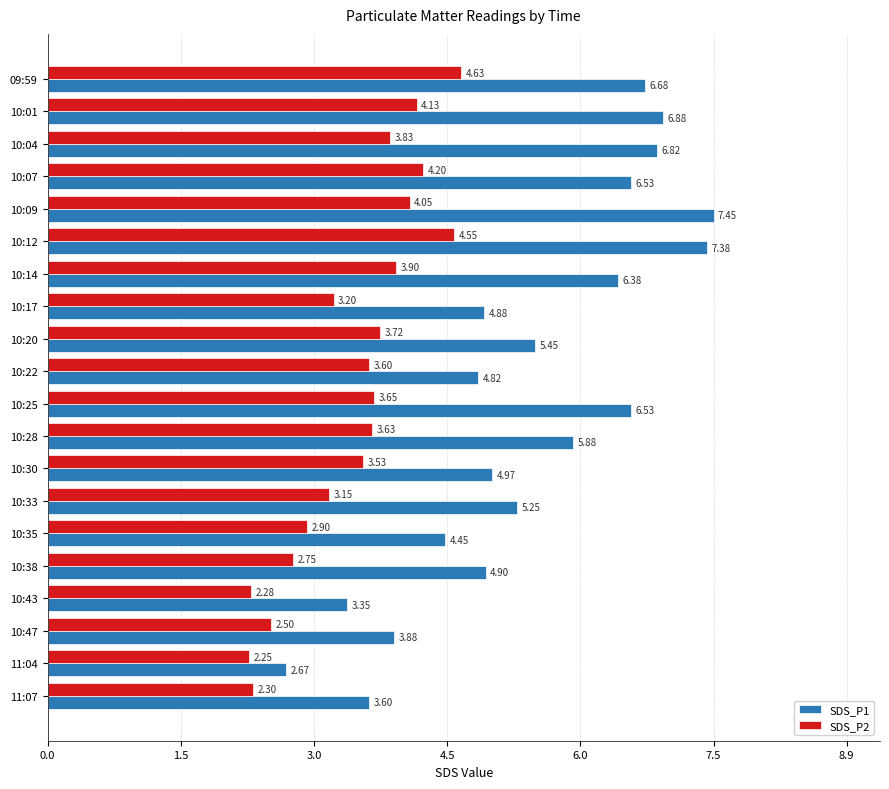

Between 10:12 and 11:07, which series saw the biggest shift?

SDS_P1